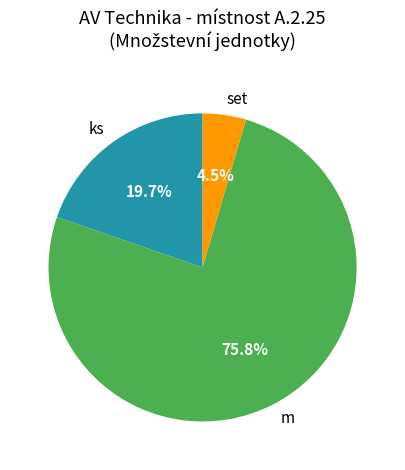

What is the largest slice in the pie chart?

m